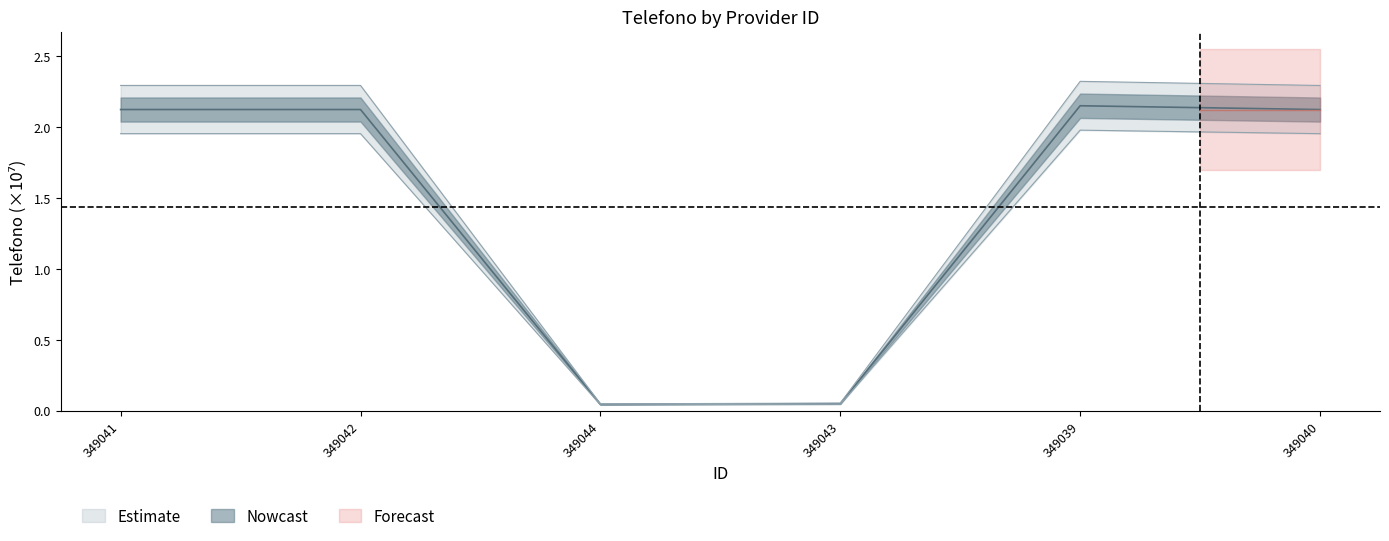

What is the label of the 6th point from the left?

349040